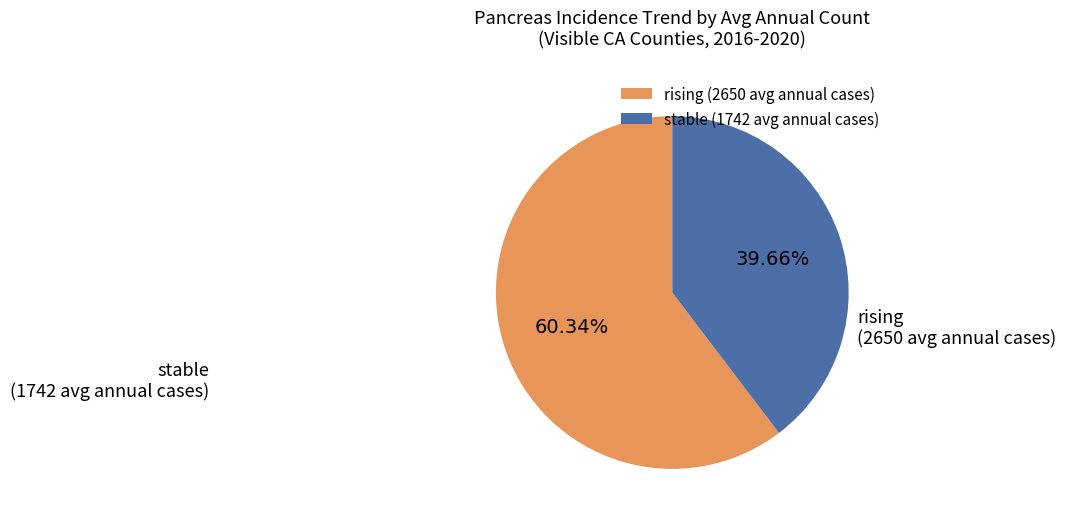

Combined, do rising and stable account for over 50%?

Yes